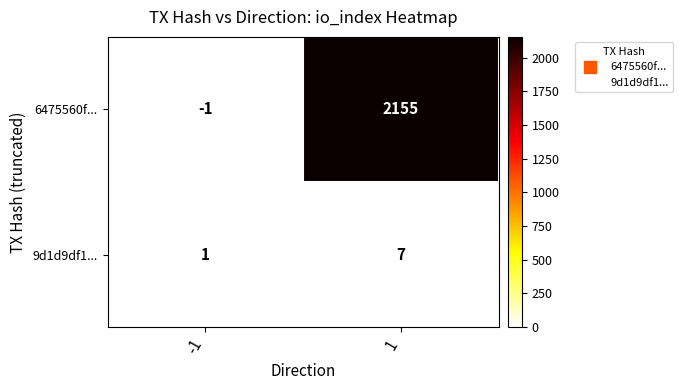

Which series changed the most between -1 and 1?

6475560f...